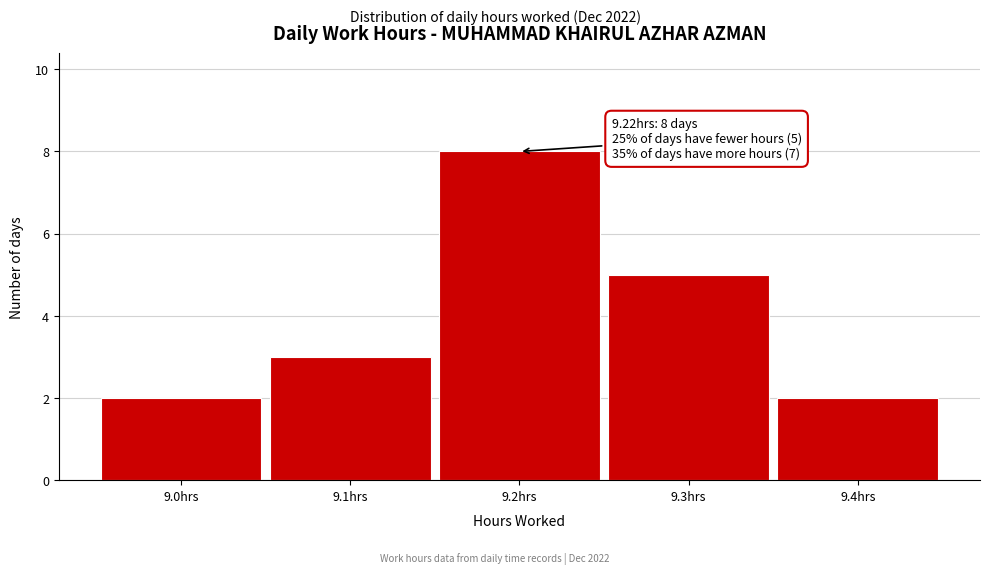

Reading left to right, transcribe all the data shown in this chart.

2	3	8	5	2